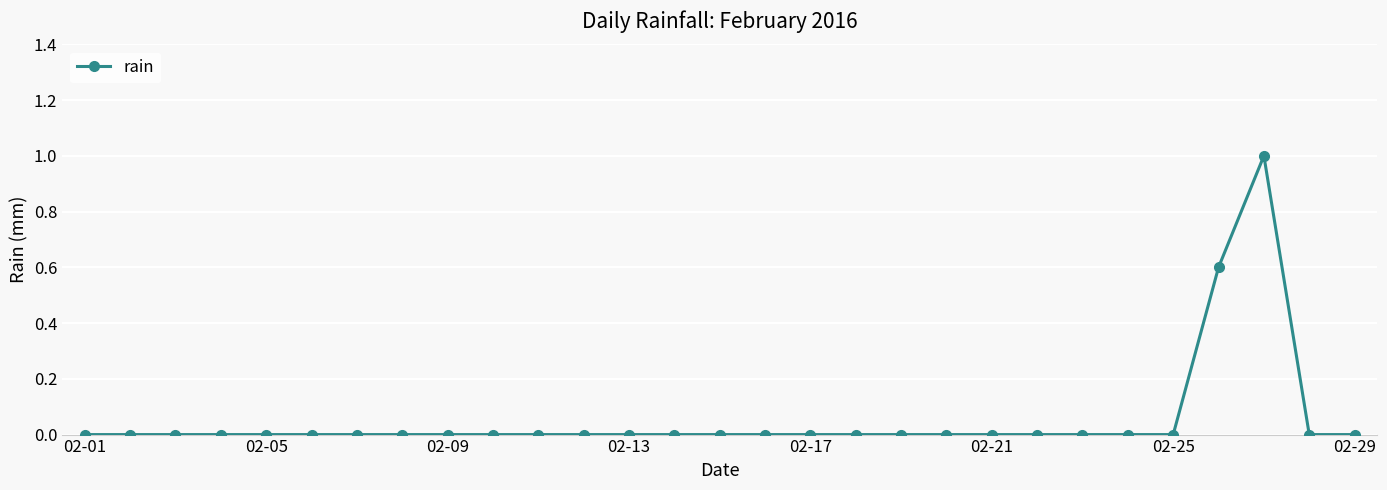

What is the maximum value shown in the chart?

1.0